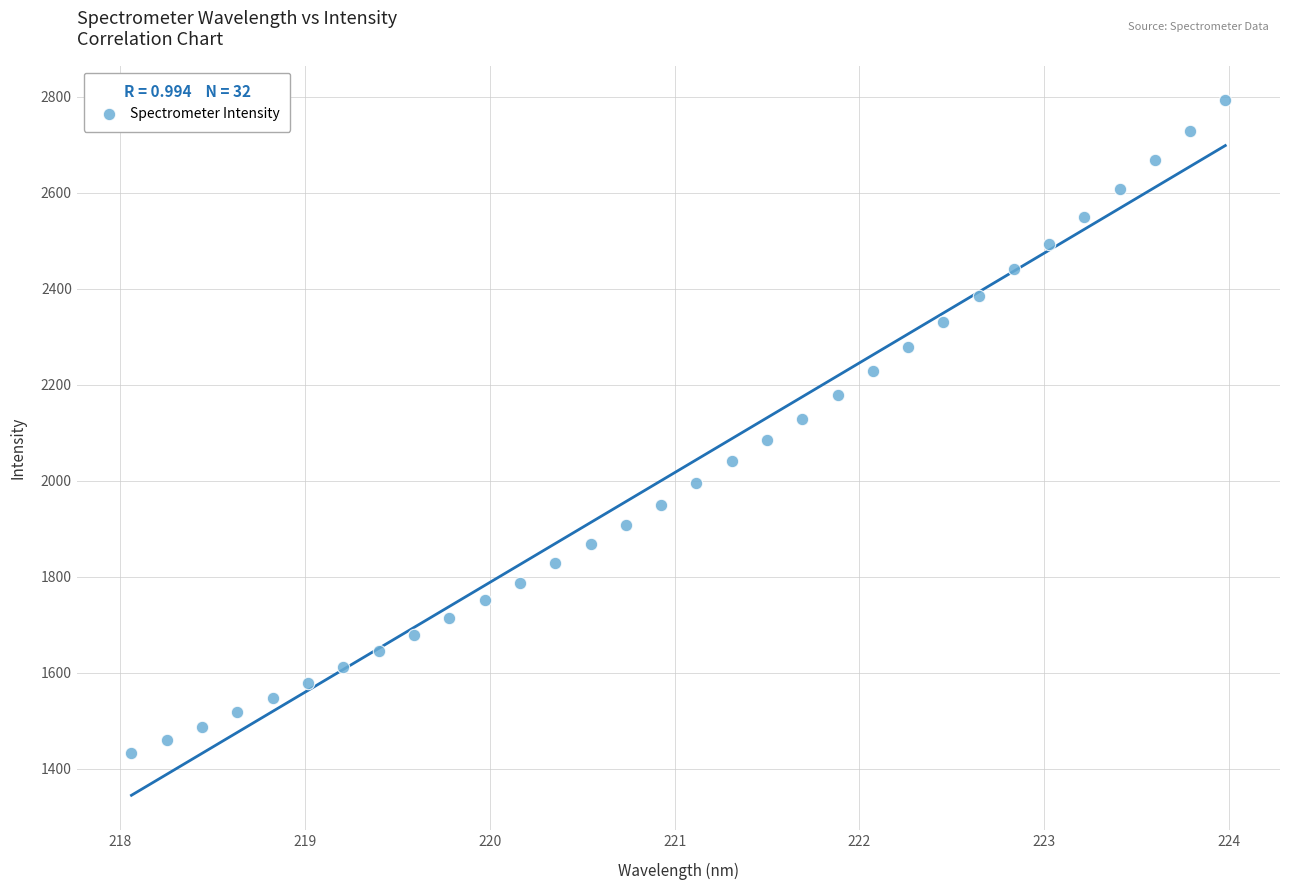

What is the range of X values (max minus min)?

5.9